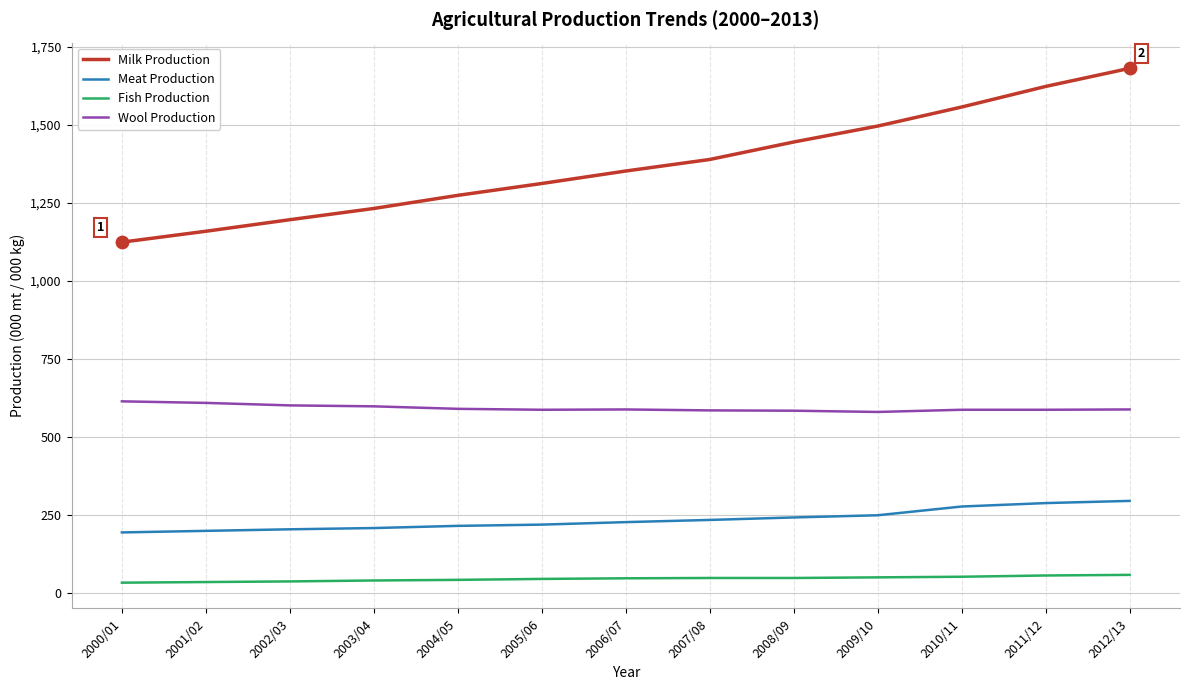

Is the value of Meat Production at 2002/03 greater than the value of Milk Production at 2012/13?

No